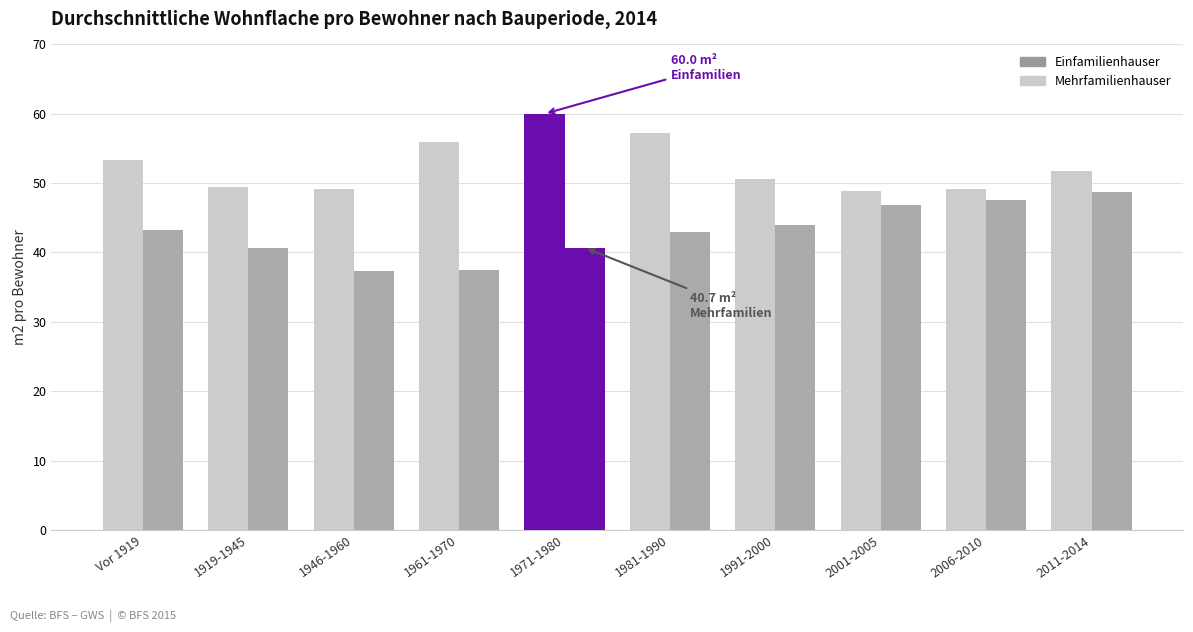

List the series in order of their peak value, highest first.

Einfamilienhauser, Mehrfamilienhauser